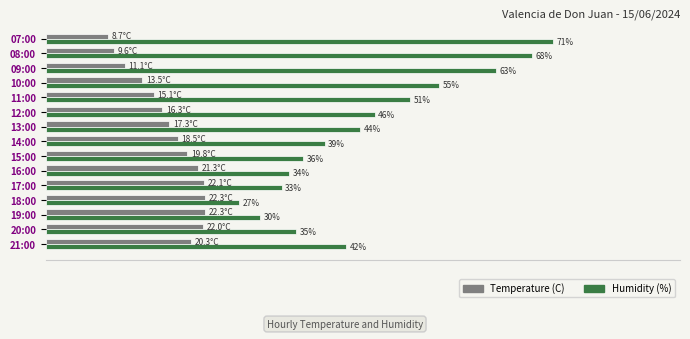

Which series has the largest total across all categories?

Humidity (%)